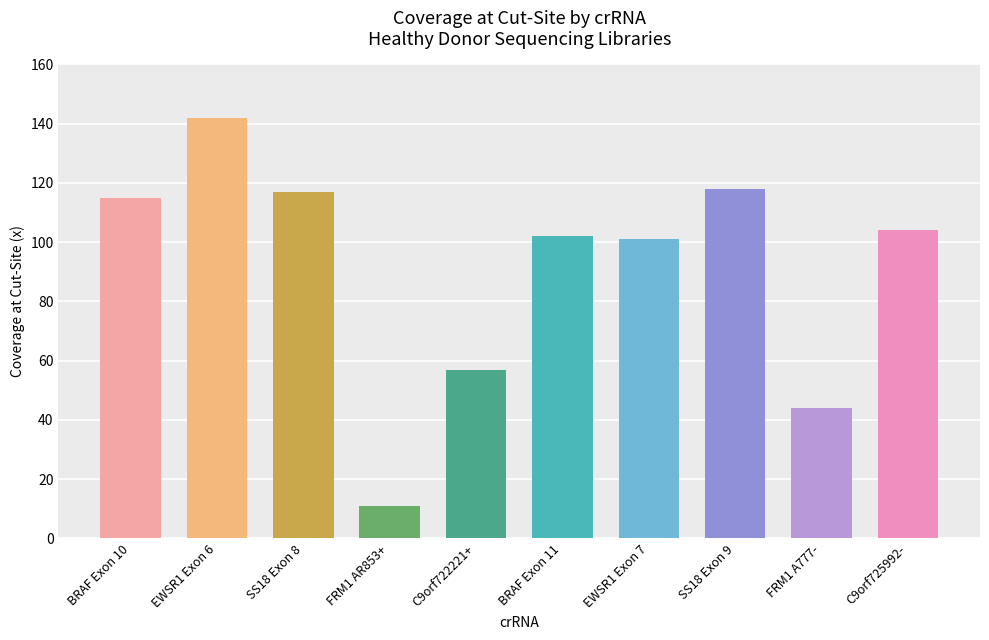

Is it true that the value at BRAF Exon 10 is 71?

False